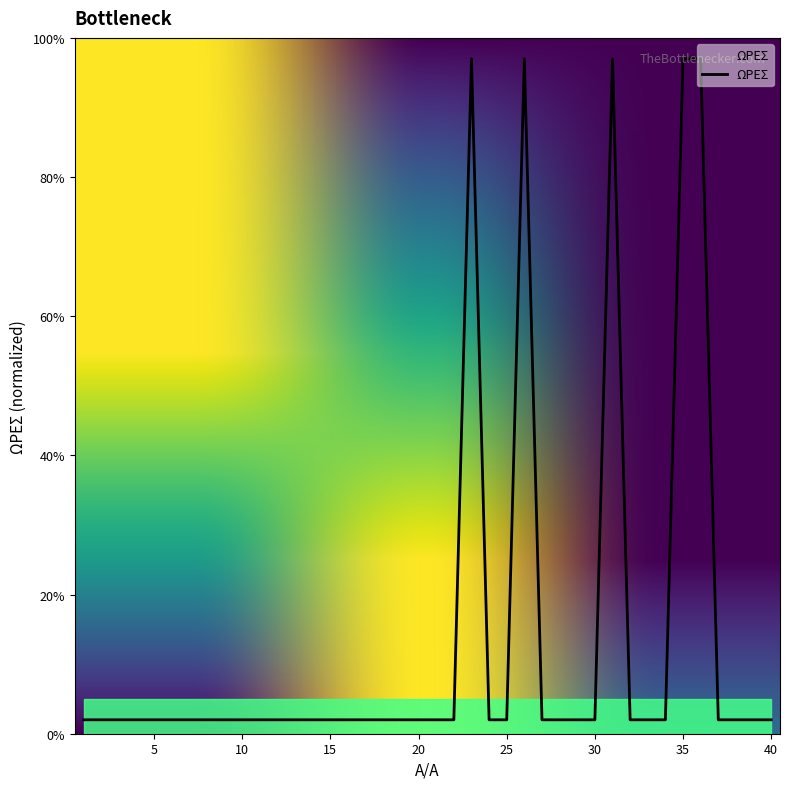

What is the value of the 31st point from the left?

97.0